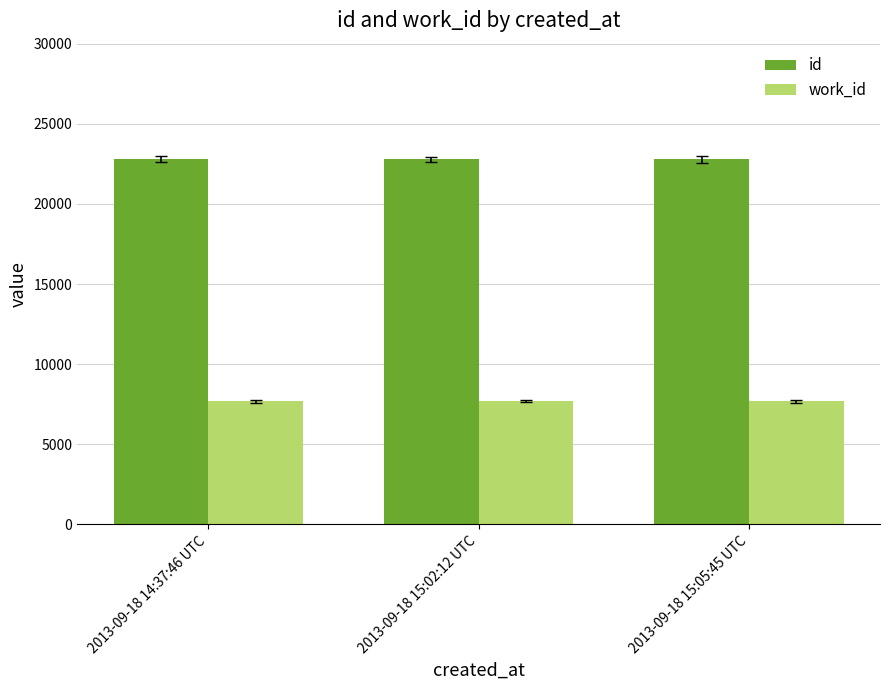

Rank the series by their maximum value, from highest to lowest.

id, work_id